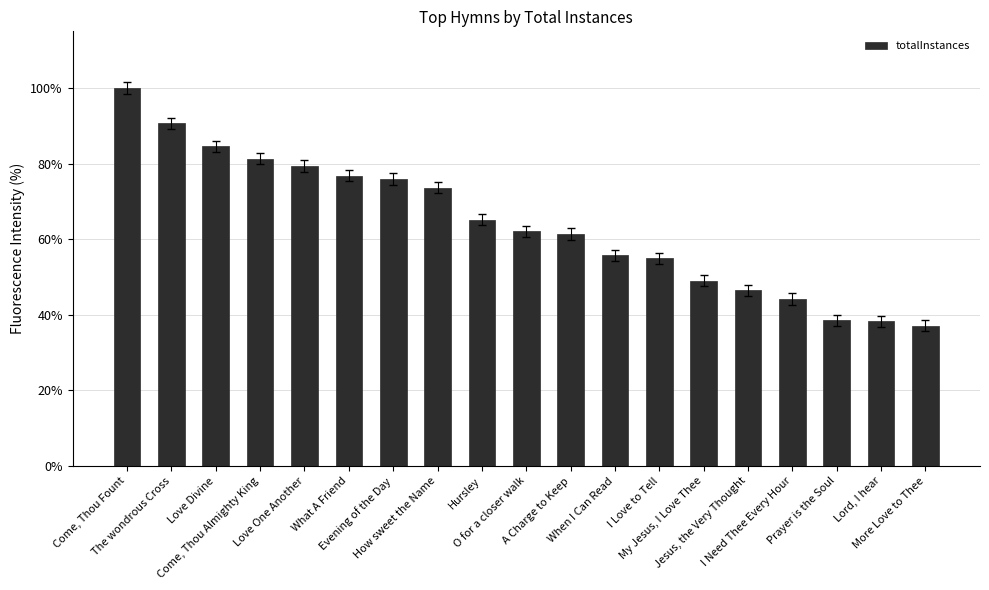

What is the change in value from Love One Another to O for a closer walk?

-17.2